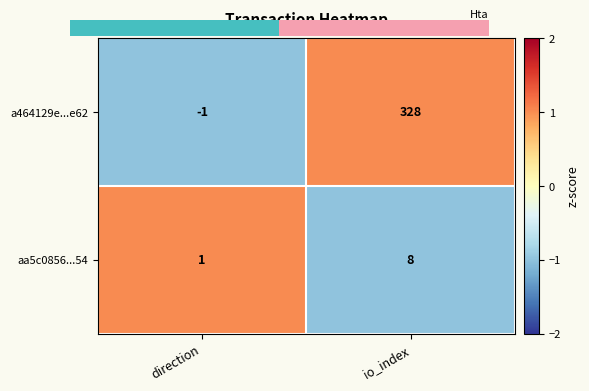

Reading left to right, list all the values displayed in this chart.

a464129e...e62: direction=-1	io_index=328
aa5c0856...54: direction=1	io_index=8